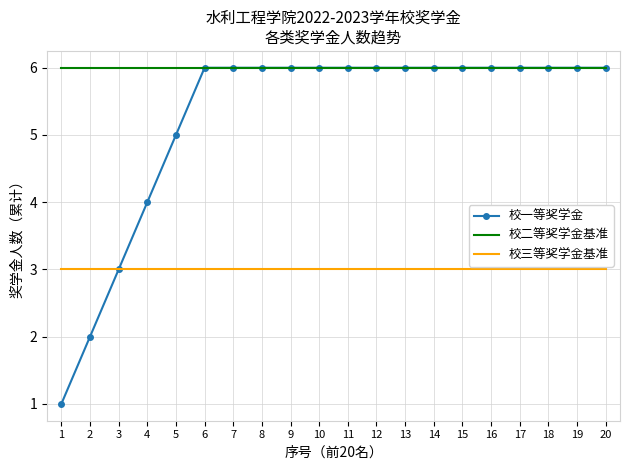

Which series has the largest range (max minus min)?

校一等奖学金